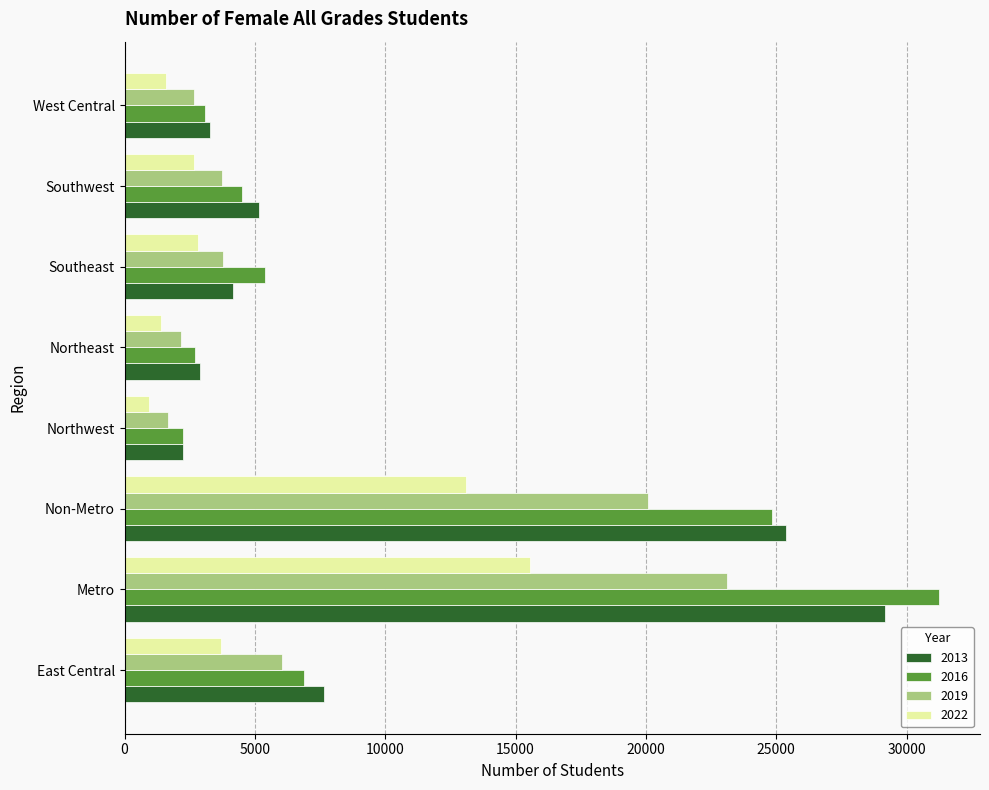

What is the maximum value for 2022?

15555